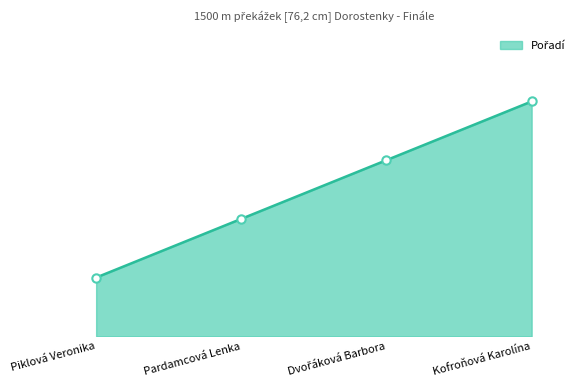

True or false: there are more than 0 points higher than both neighbors.

False